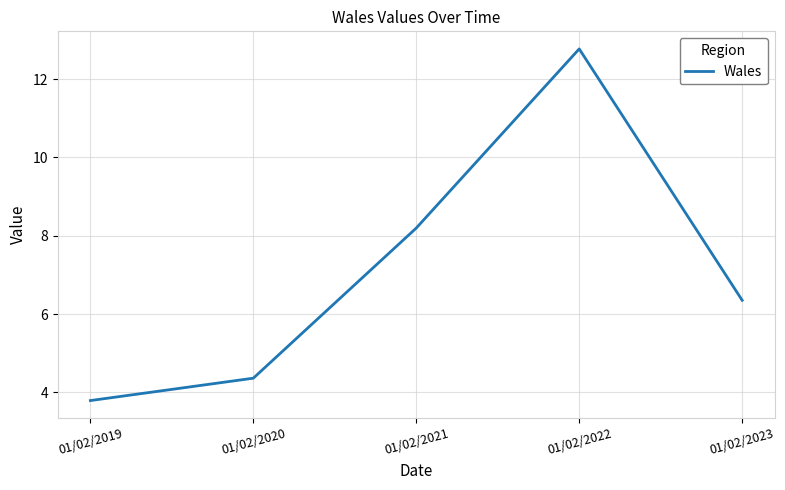

At which category does the chart reach its peak across all series?

01/02/2022